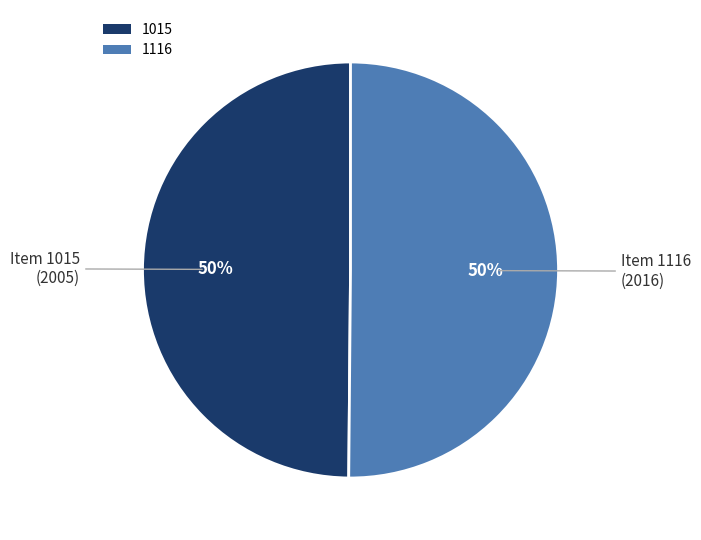

What is the ratio of the value at 1015 to the value at 1116?

1.0